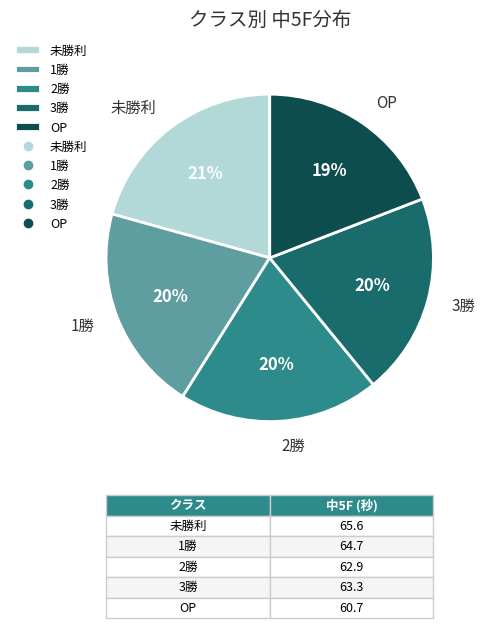

Does any single category account for the majority?

No